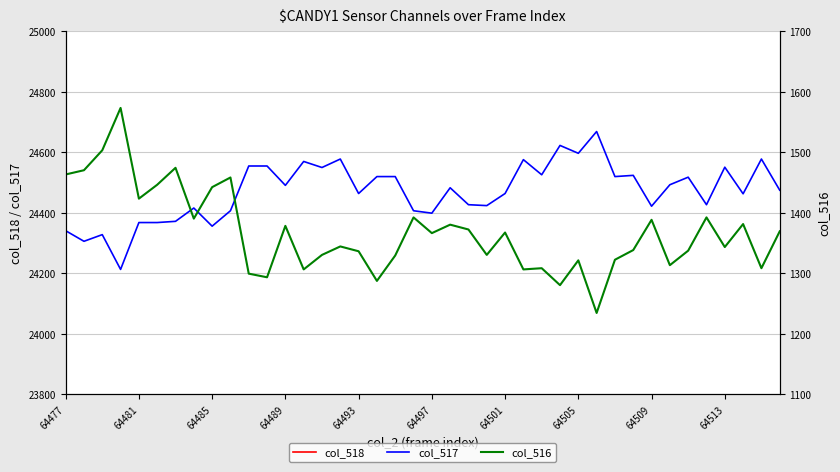

The value of col_517 at 64489 is 24490. True or false?

True